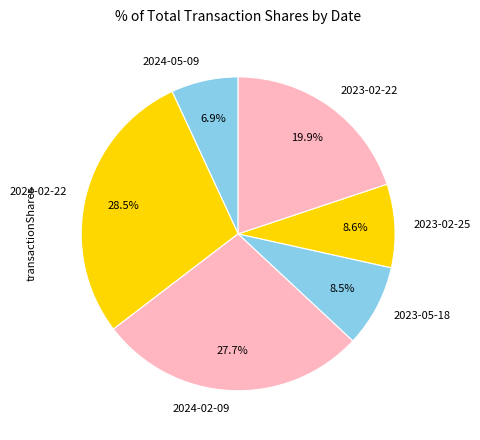

Count the number of slices in the pie.

6